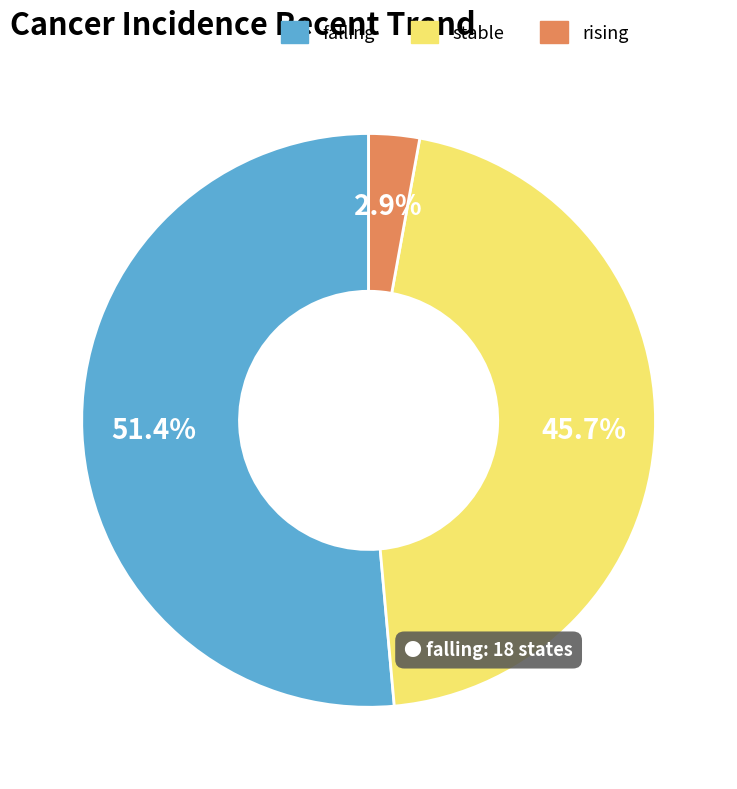

To the nearest percent, what portion does stable represent?

46%